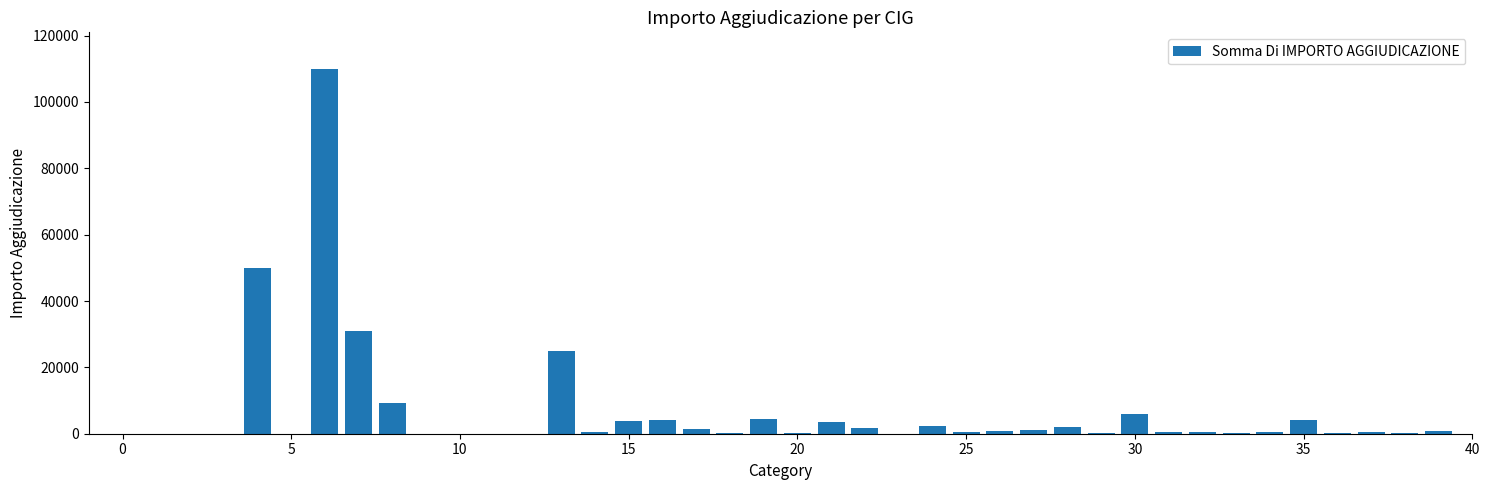

What is the sum of all values?

264932.3